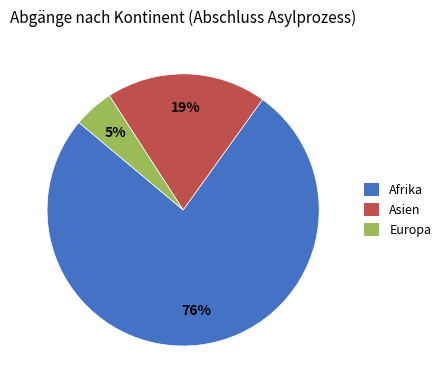

To the nearest percent, what is the difference between the largest and smallest slice percentages?

71%